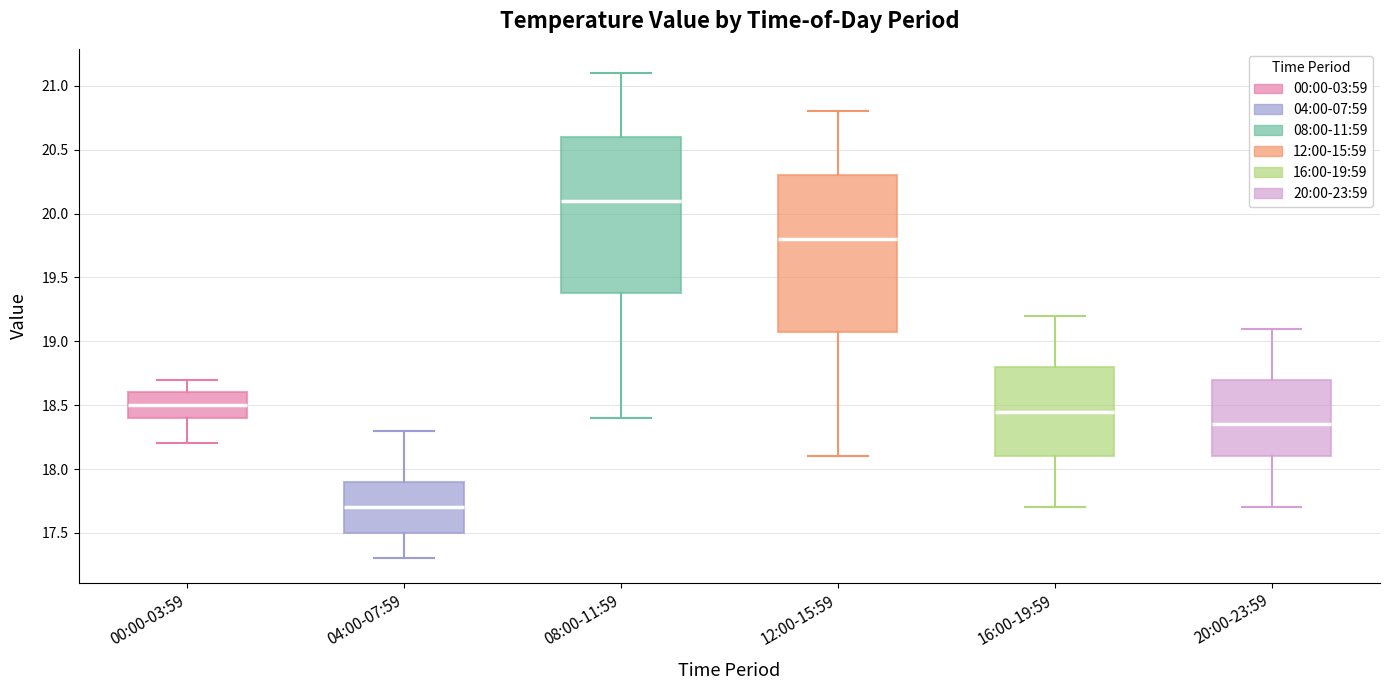

Where does the lower whisker of the box for 12:00-15:59 end on the y-axis? The values are not printed on the chart, so give them approximately, as read against the axis.

18.10